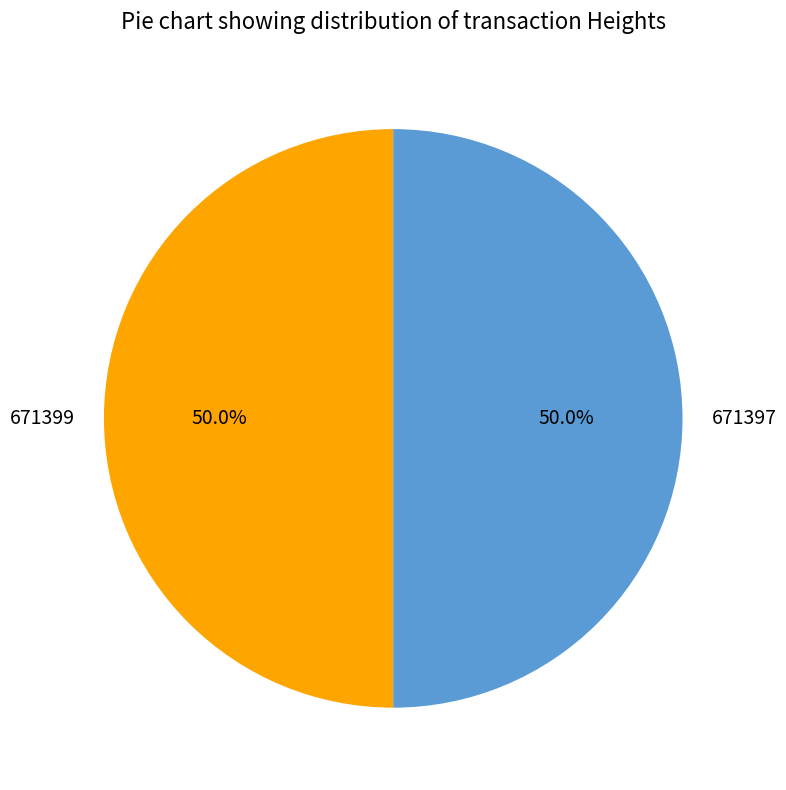

True or false: 671397 accounts for 50% of the total.

True